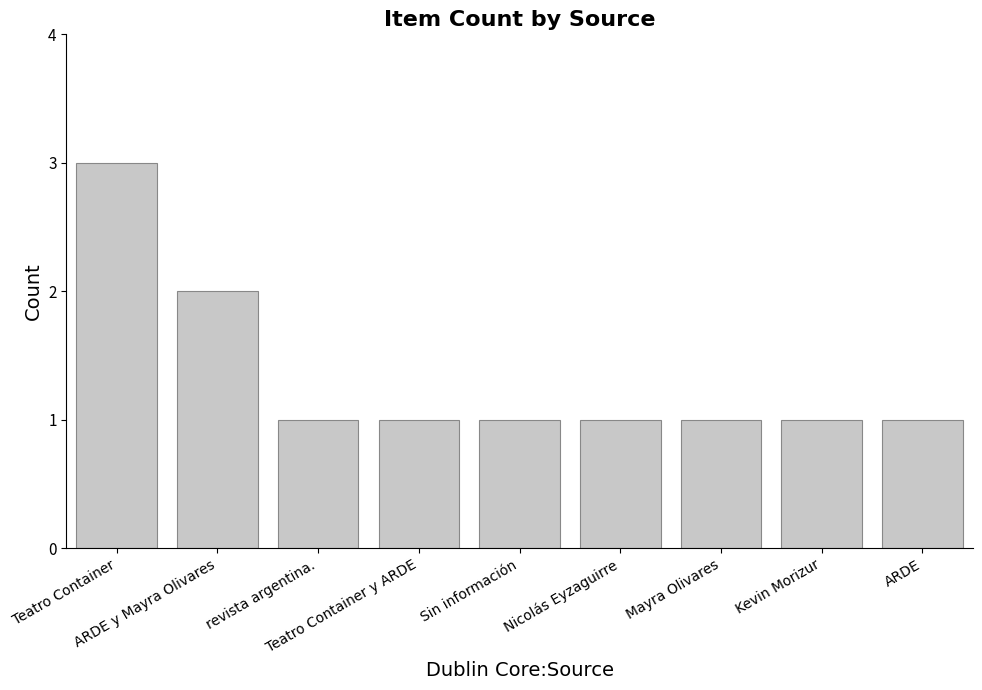

How many values are between 1 and 2?

8